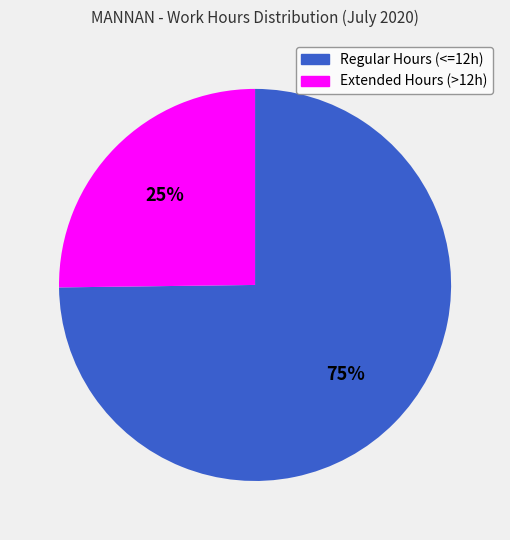

To the nearest percent, what percentage of the pie is Extended Hours (>12h)?

25%